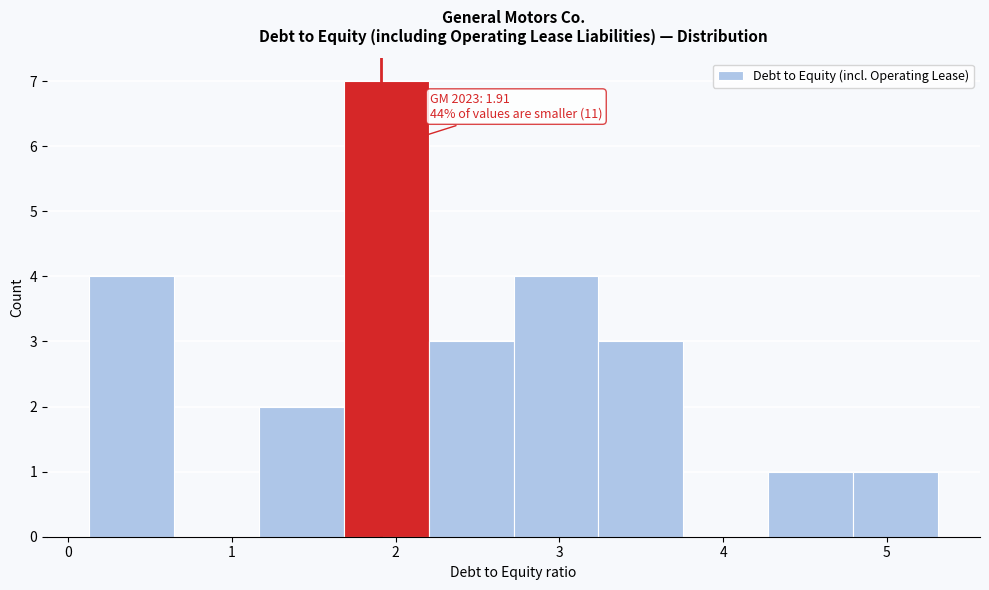

Which range on the x-axis has the tallest bar?

1.7 to 2.2